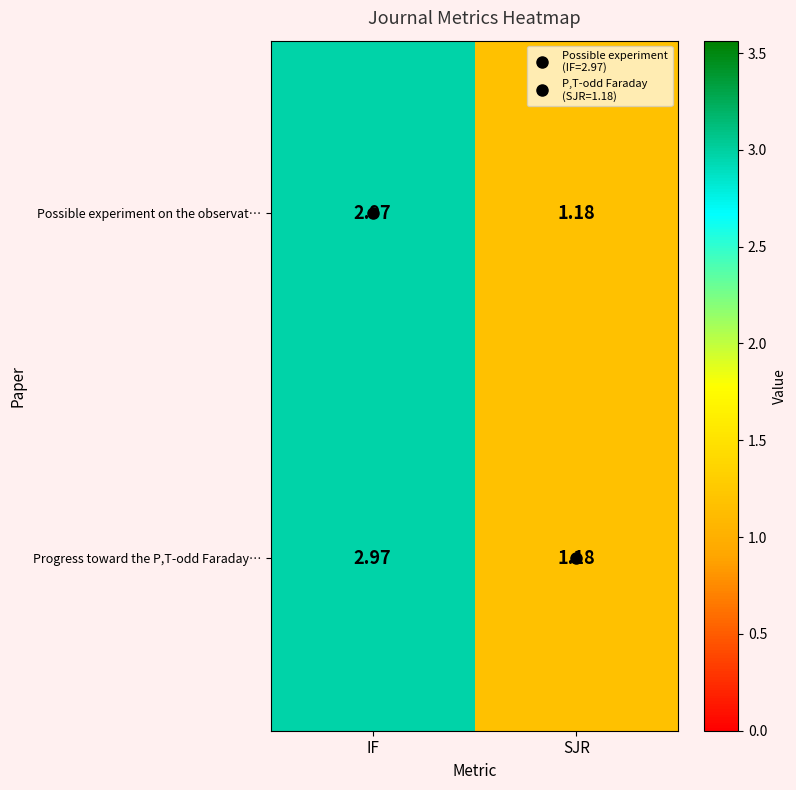

Rank the categories by Possible experiment on the observat… value from highest to lowest.

IF, SJR